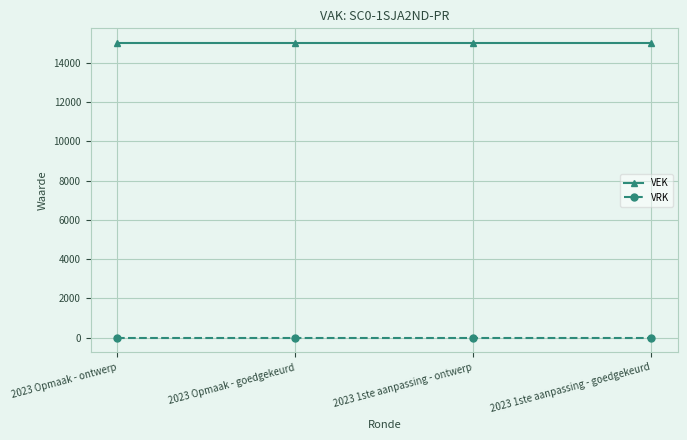

Reading right to left, transcribe all the data shown in this chart.

VEK: 15000	15000	15000	15000
VRK: 0	0	0	0